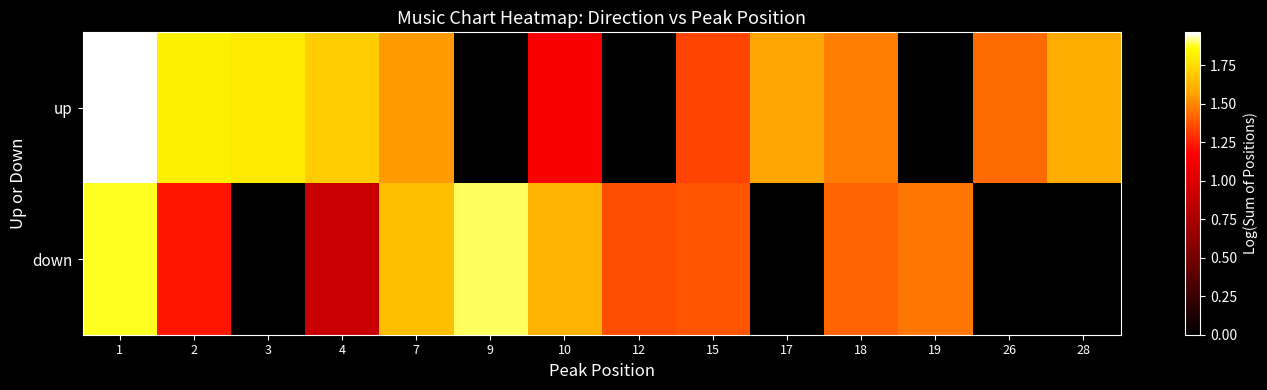

At how many categories does at least one series exceed 1?

14